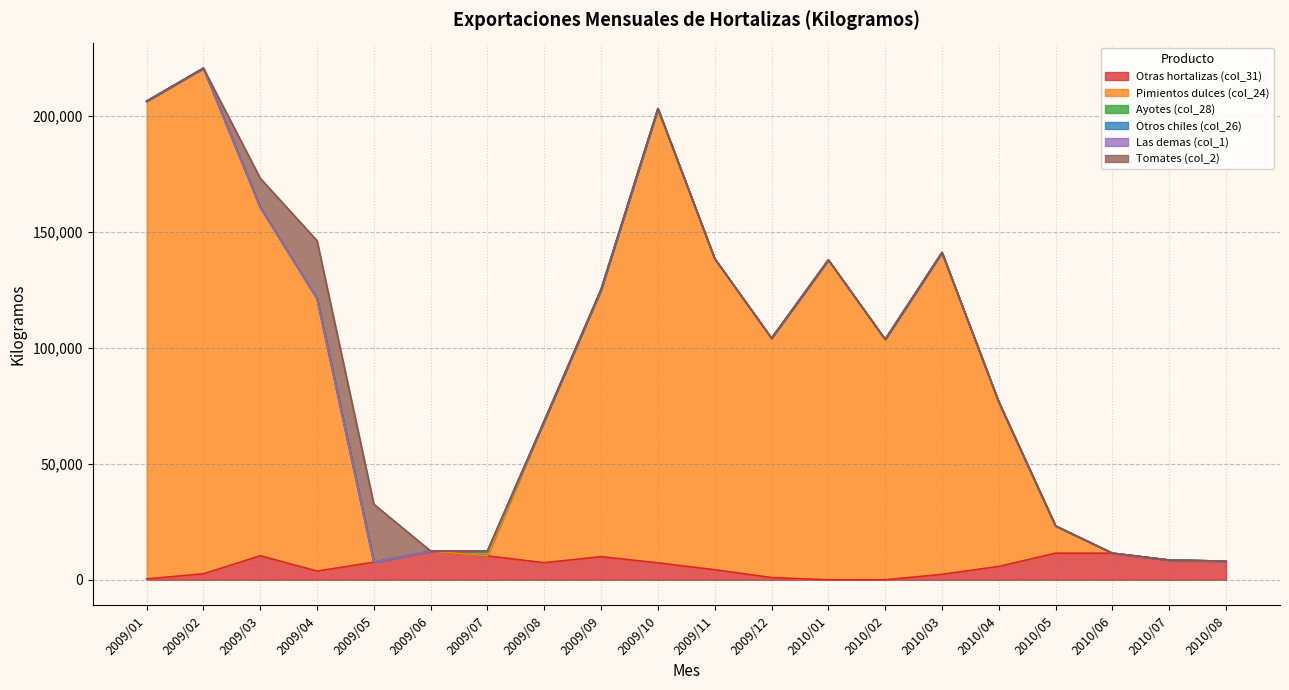

What is the difference between the second highest and minimum values in the Tomates (col_2) series?

25000.0